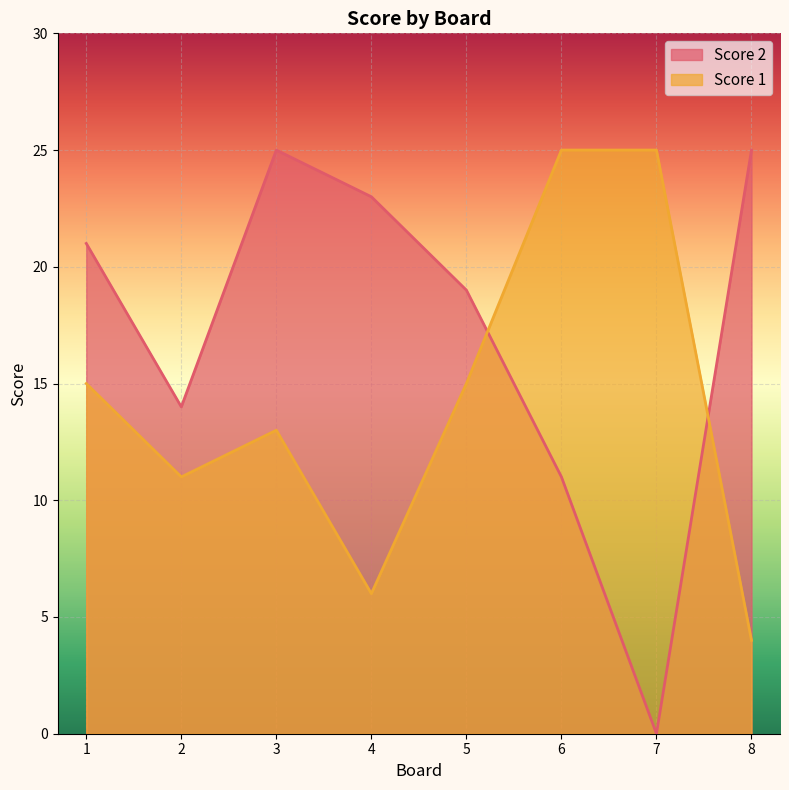

Between 2 and 6, which series saw the biggest shift?

Score 1